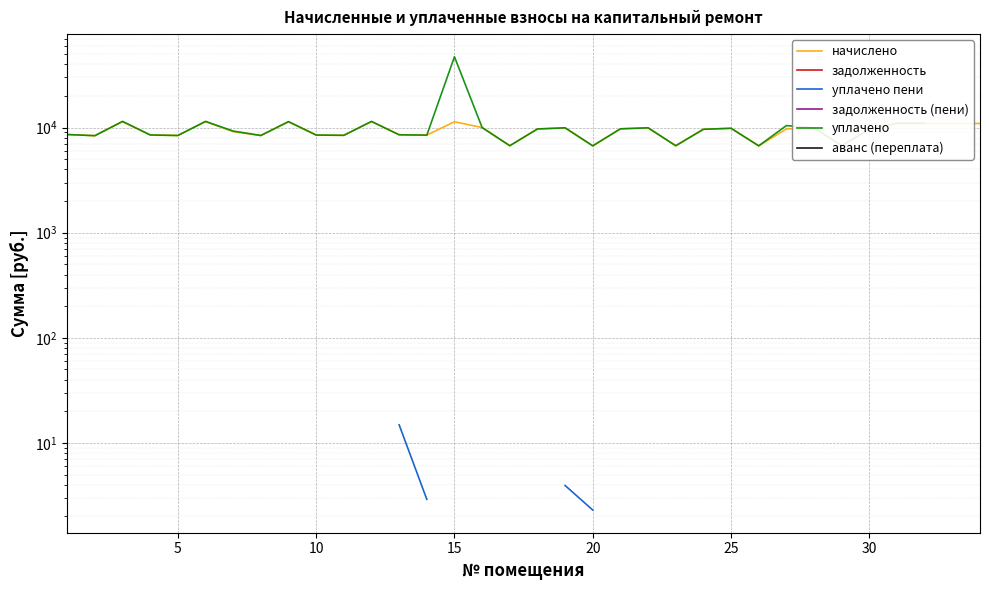

Is this an area chart (filled region under the line)?

No